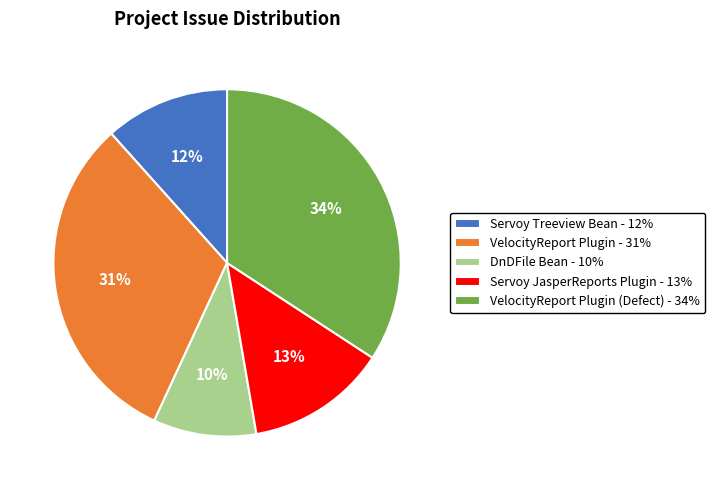

What percentage is the VelocityReport Plugin (Defect) - 34% slice, to the nearest percent?

34%